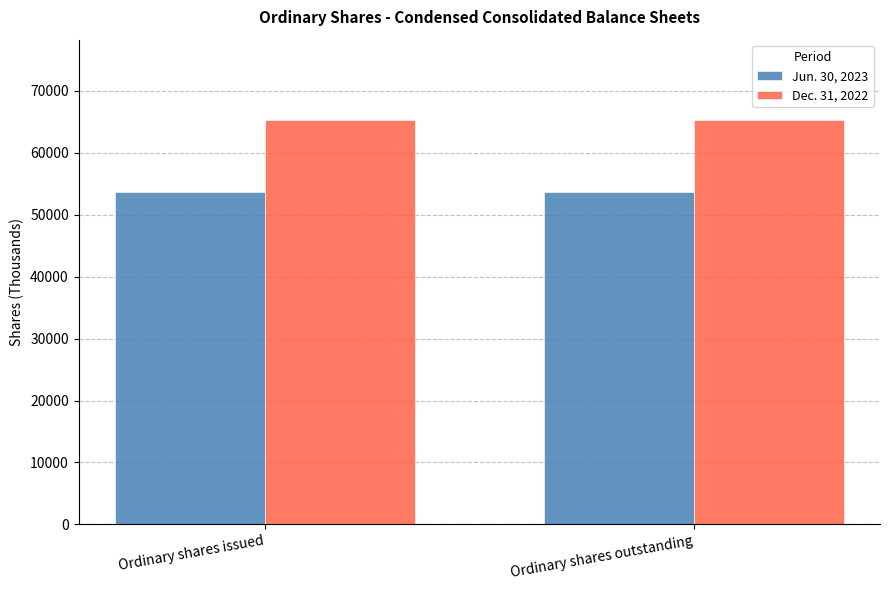

What is the sum of all Jun. 30, 2023 values?

107388